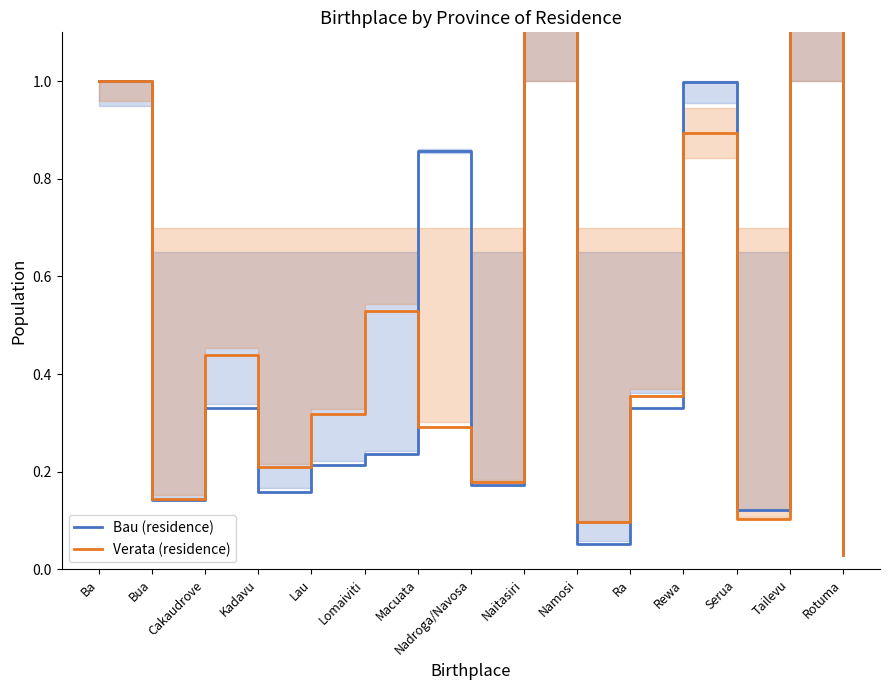

Which series has the largest total across all categories?

Verata (residence)